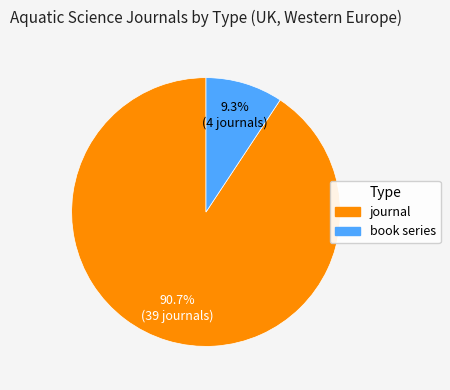

How many slices are in this pie chart?

2